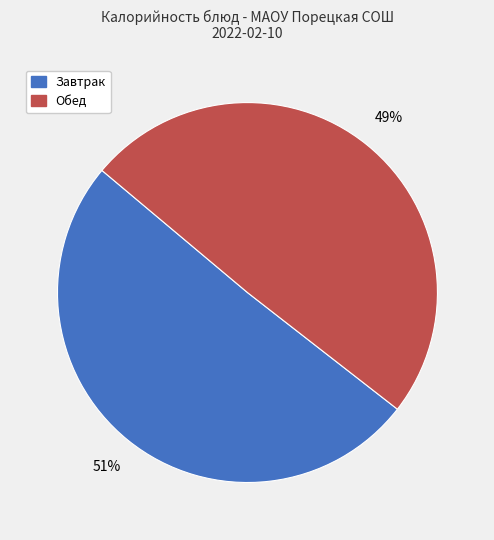

To the nearest percent, what is the average slice percentage?

50%